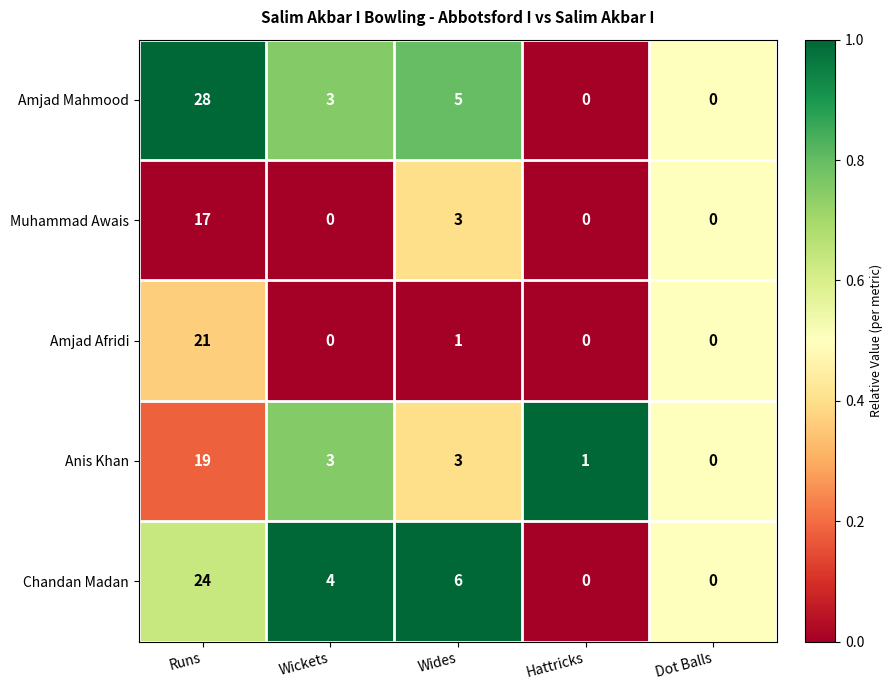

At Runs, list the series in order from largest to smallest.

Amjad Mahmood, Chandan Madan, Amjad Afridi, Anis Khan, Muhammad Awais